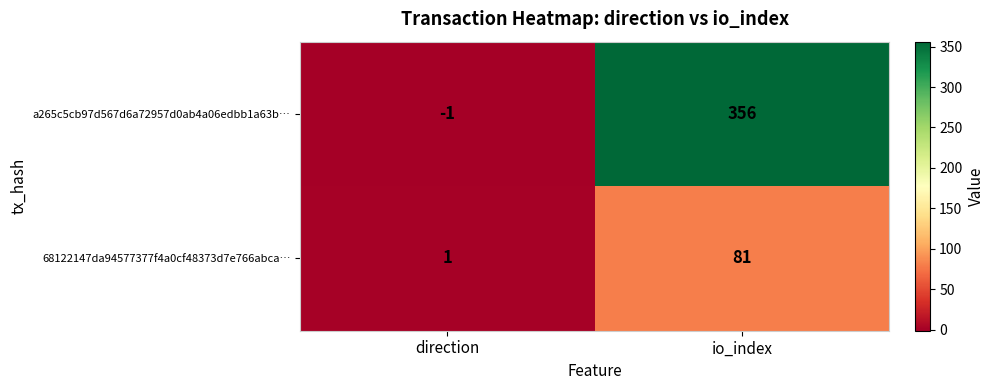

What is the total value across all series at io_index?

437